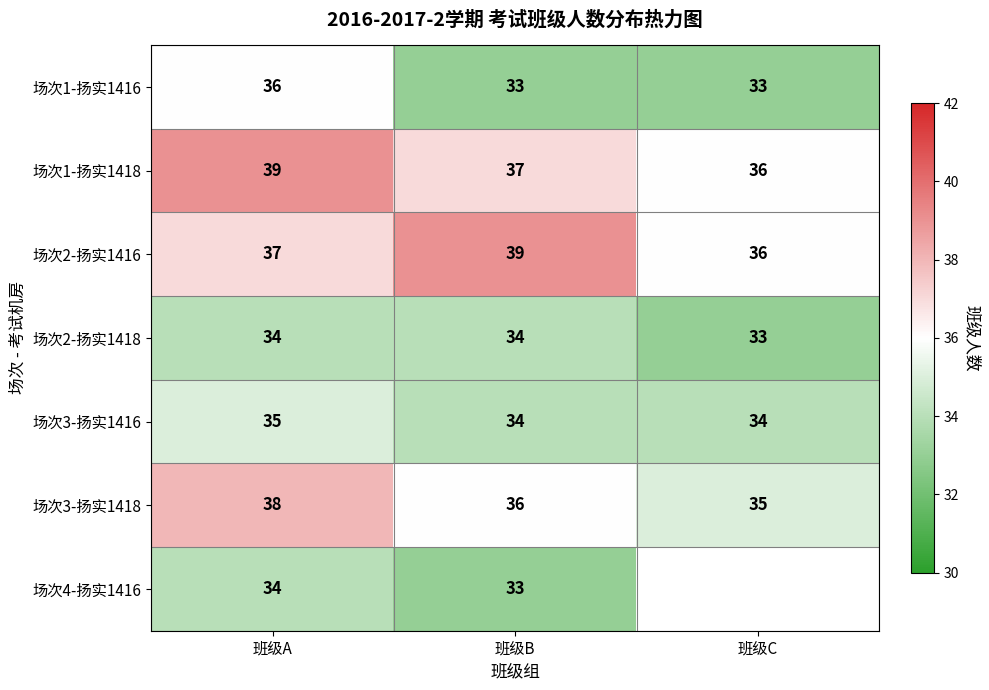

True or false: 场次2-扬实1418 has a value of 53 at 班级B.

False